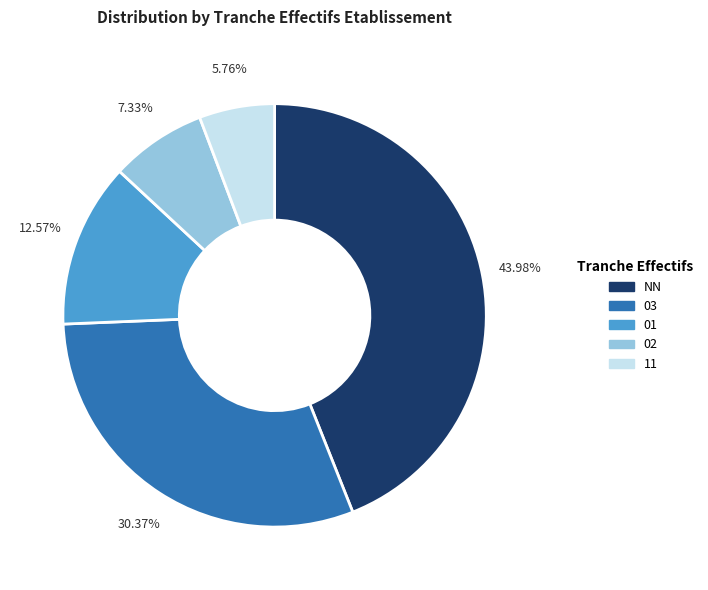

Which category has the smallest portion of the pie?

11